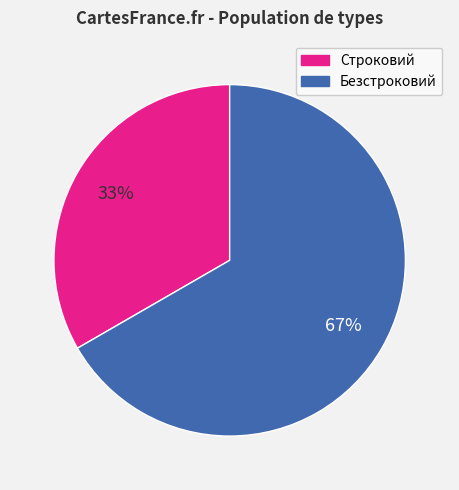

Which slice represents more than half of the pie?

Безстроковий